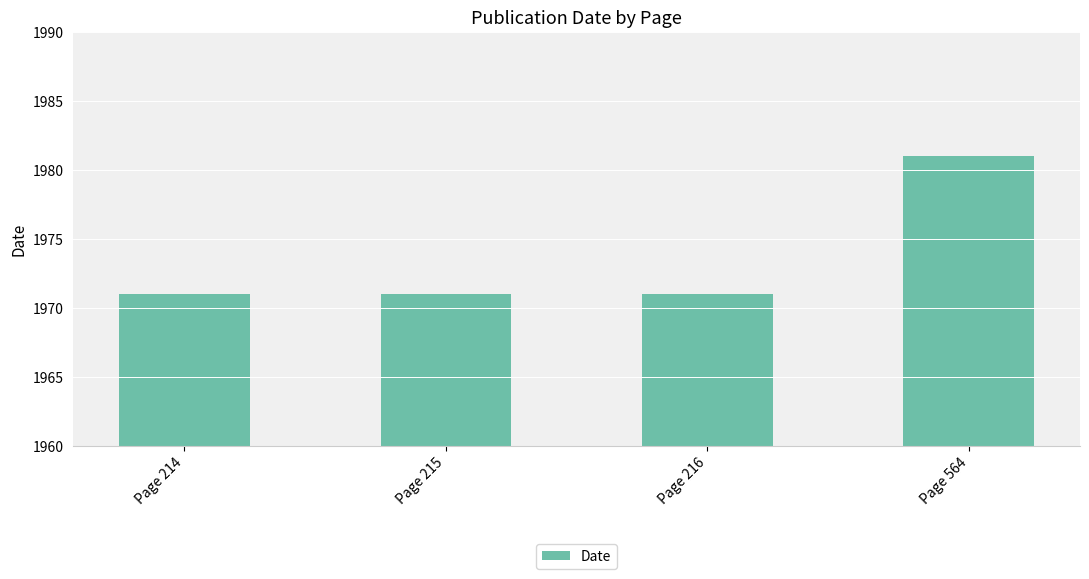

What is the value of the 4th bar from the left?

1981